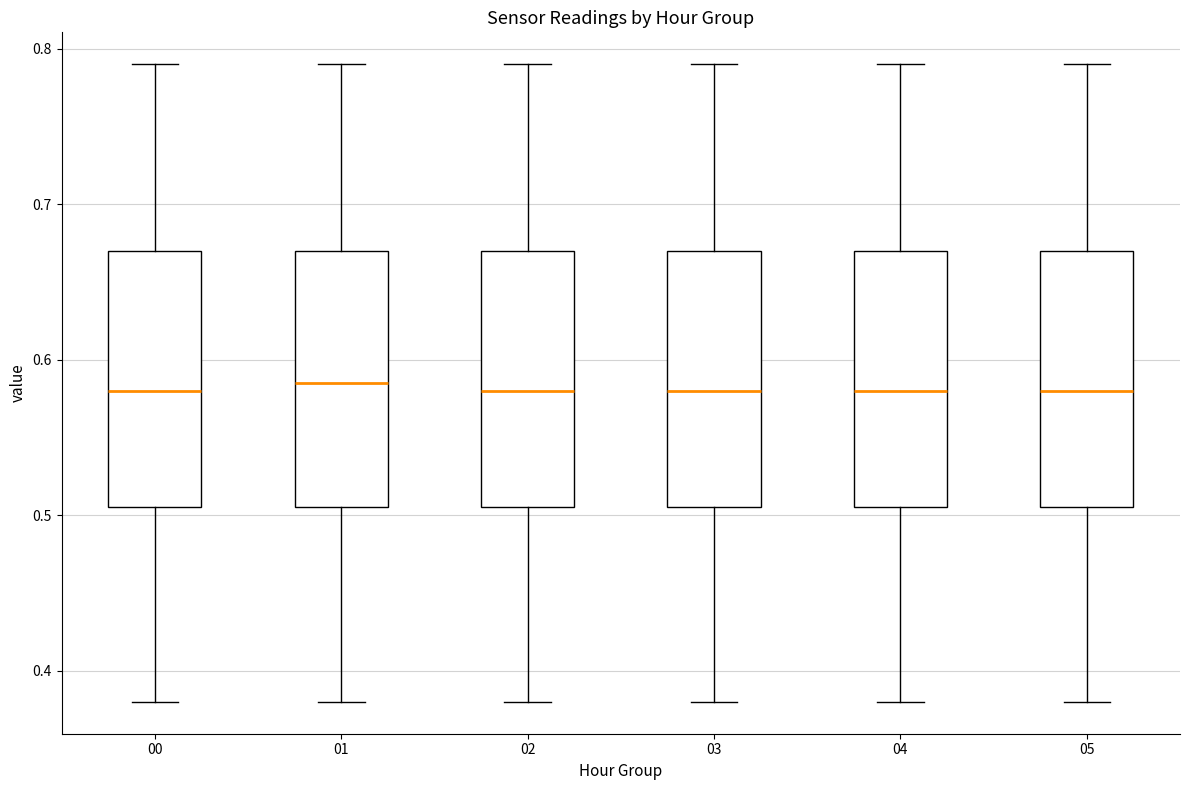

Reading left to right, transcribe this box plot: for each box, give where its median line is, the range the box spans, and where its two whiskers end, as read against the y-axis. The values are not printed on the chart, so give them approximately, as read against the axis.

00: median 0.58, box 0.51 to 0.67, whiskers 0.38 to 0.79
01: median 0.59, box 0.51 to 0.67, whiskers 0.38 to 0.79
02: median 0.58, box 0.51 to 0.67, whiskers 0.38 to 0.79
03: median 0.58, box 0.51 to 0.67, whiskers 0.38 to 0.79
04: median 0.58, box 0.51 to 0.67, whiskers 0.38 to 0.79
05: median 0.58, box 0.51 to 0.67, whiskers 0.38 to 0.79